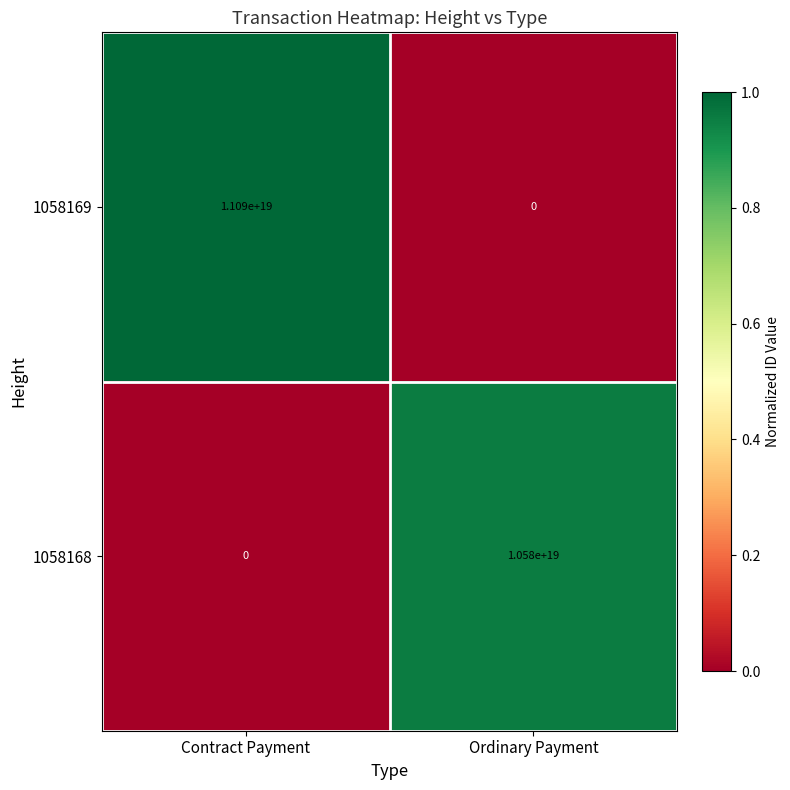

At which label does 1058169 reach its peak?

Contract Payment